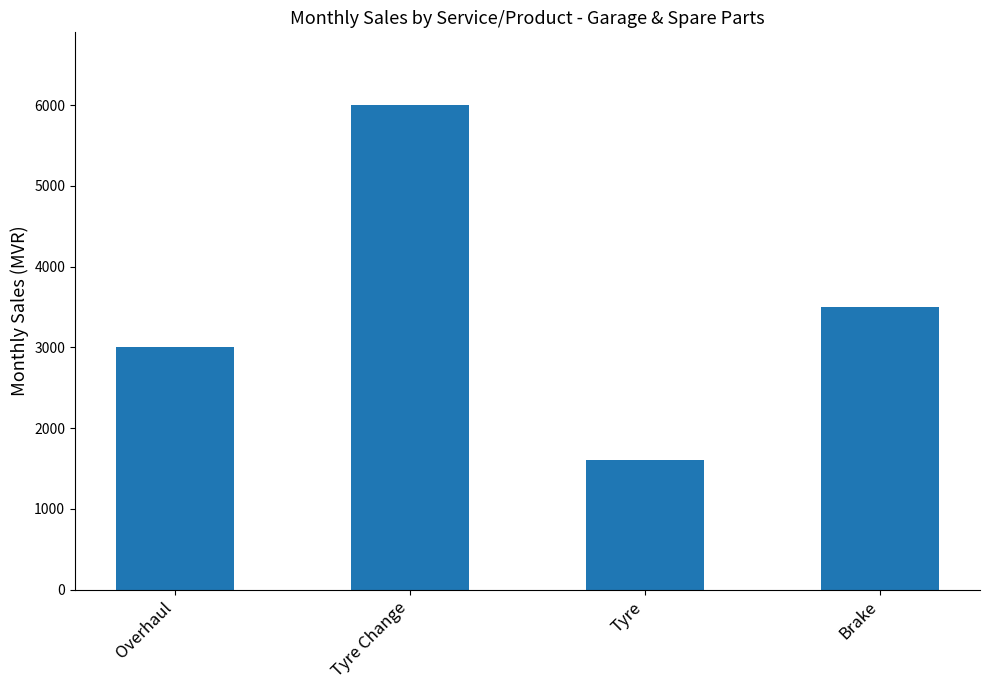

The value at Overhaul is 3000. True or false?

True